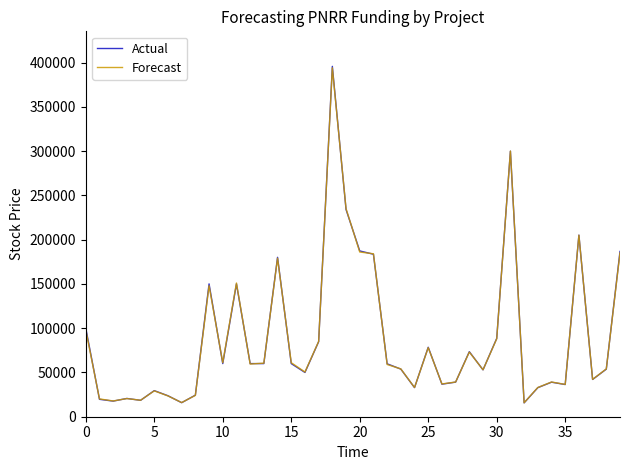

Is this an area chart (filled region under the line)?

No